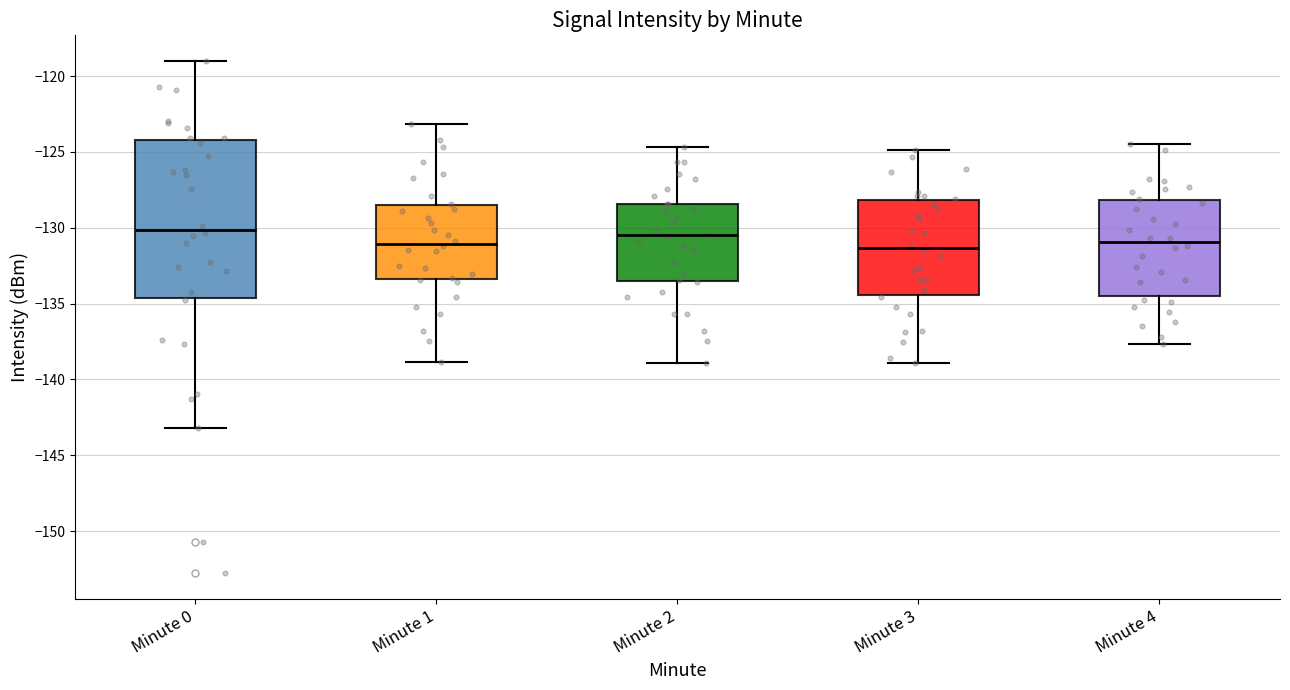

Comparing the boxes themselves (not the whiskers), which one is the tallest?

Minute 0